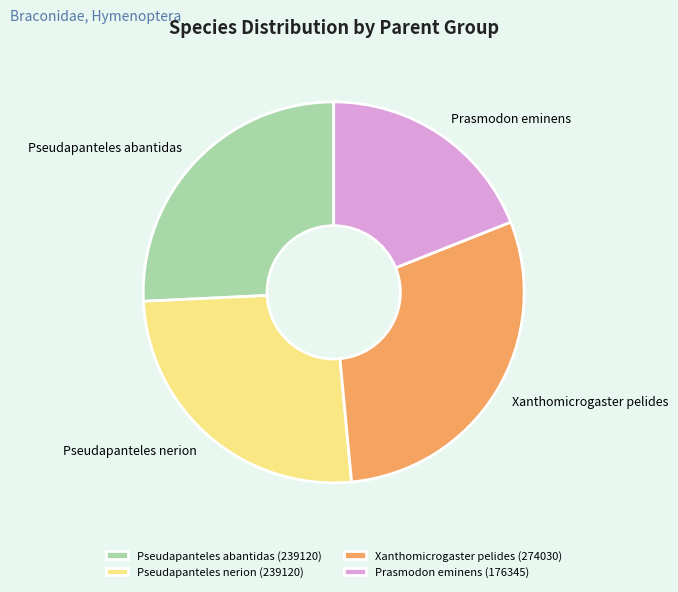

Is there any slice that represents more than half of the pie?

No